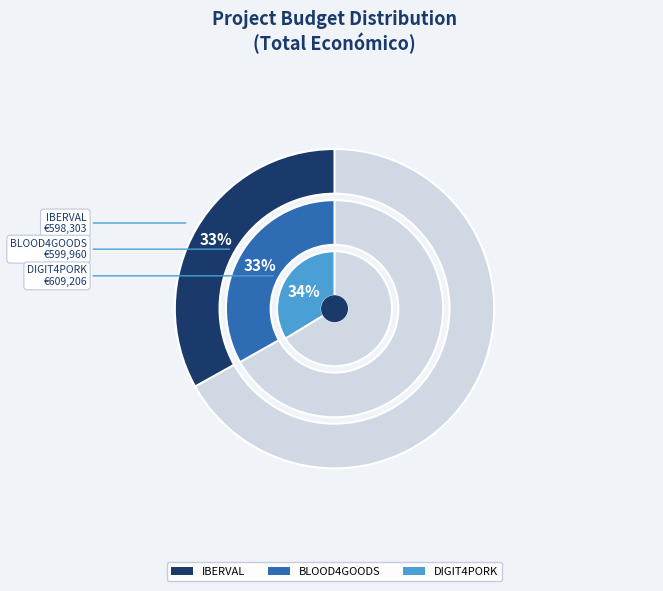

How much of the chart is everything except DIGIT4PORK?

66.3%